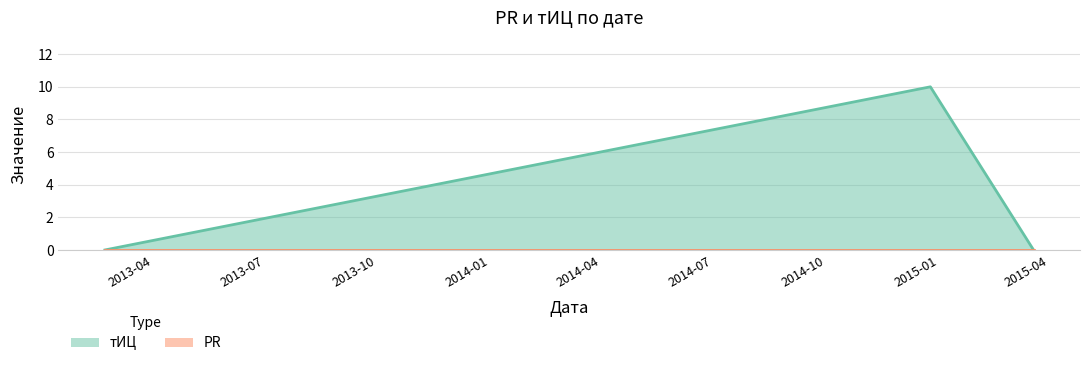

How many distinct data groups are displayed?

2